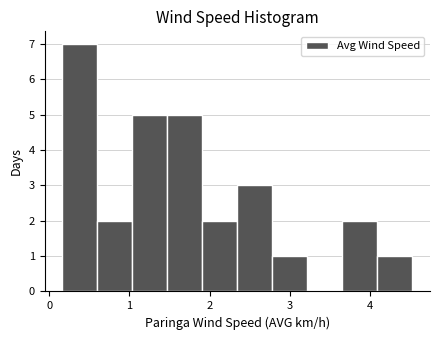

Which range on the x-axis has the tallest bar?

0.2 to 0.6